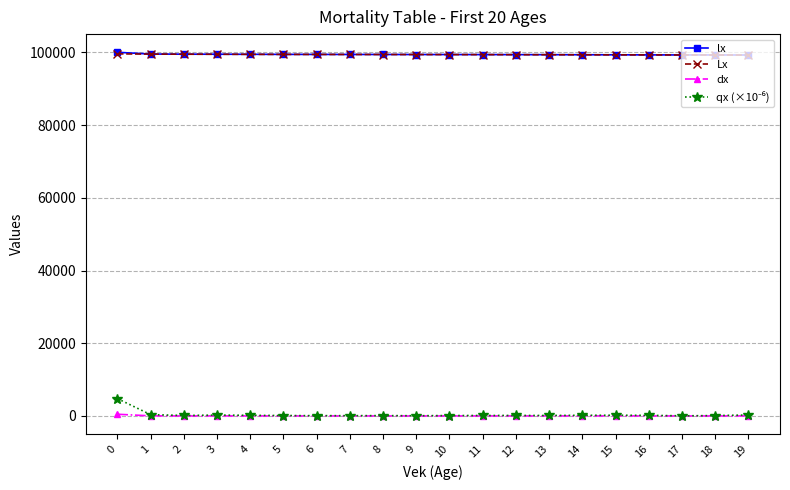

Does the chart display data point markers on the line(s)?

Yes